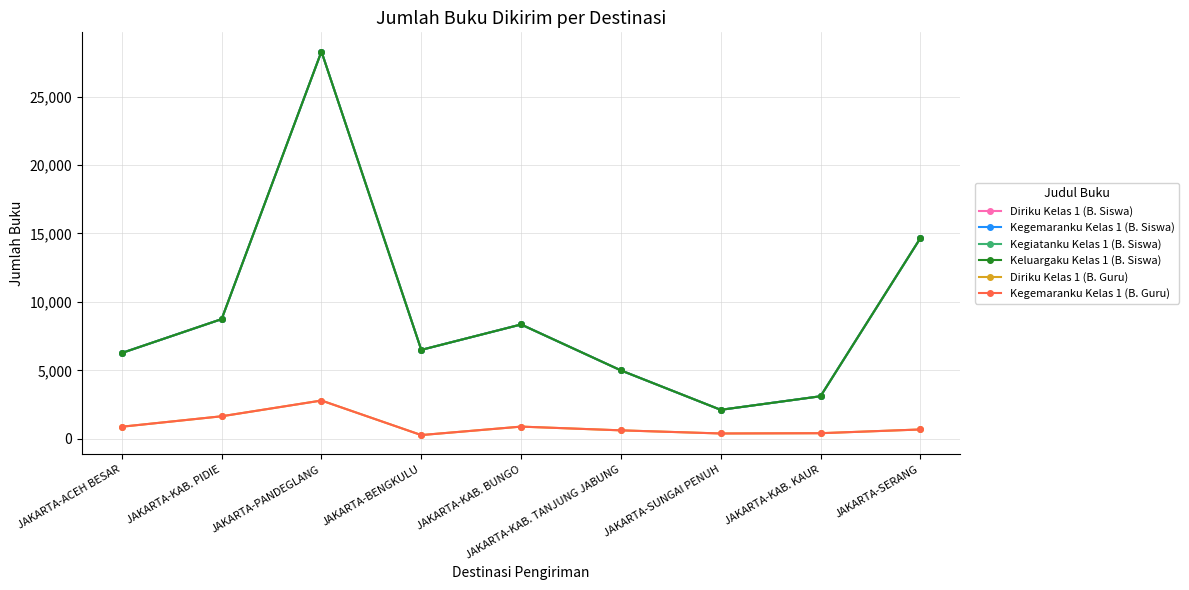

Count the number of data series in this chart.

6